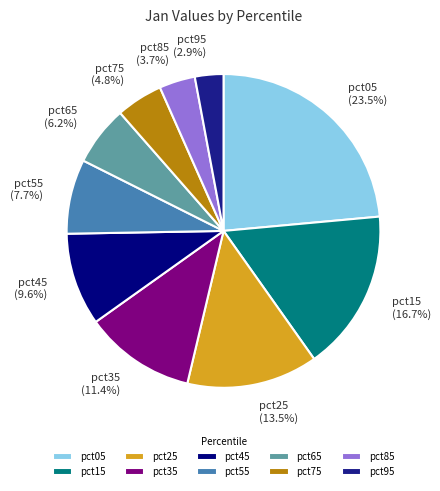

Does pct45 represent more than half of the total?

No